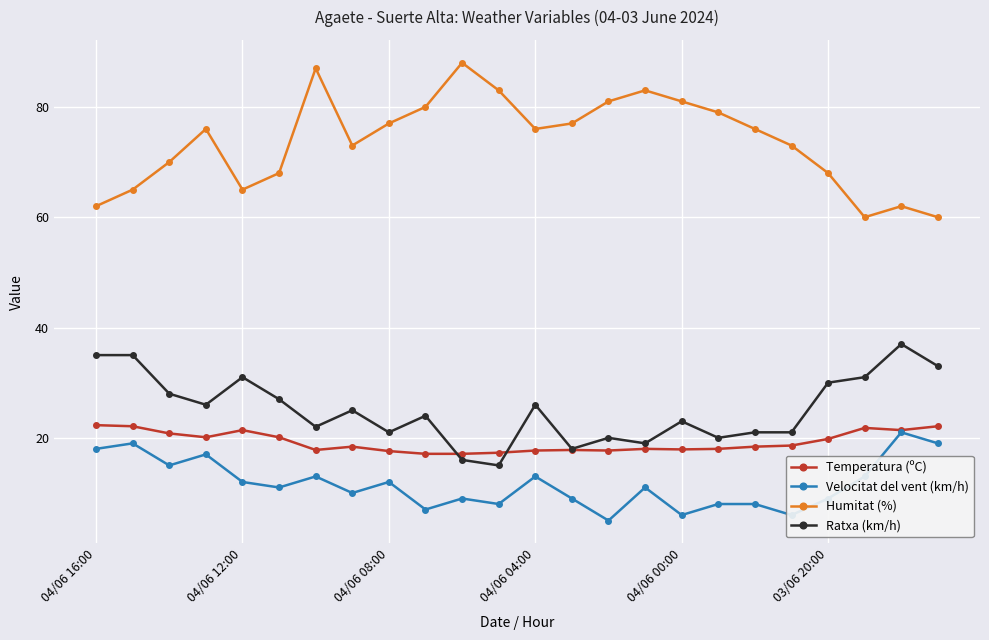

True or false: Humitat (%) and Temperatura (ºC) cross at least once.

False